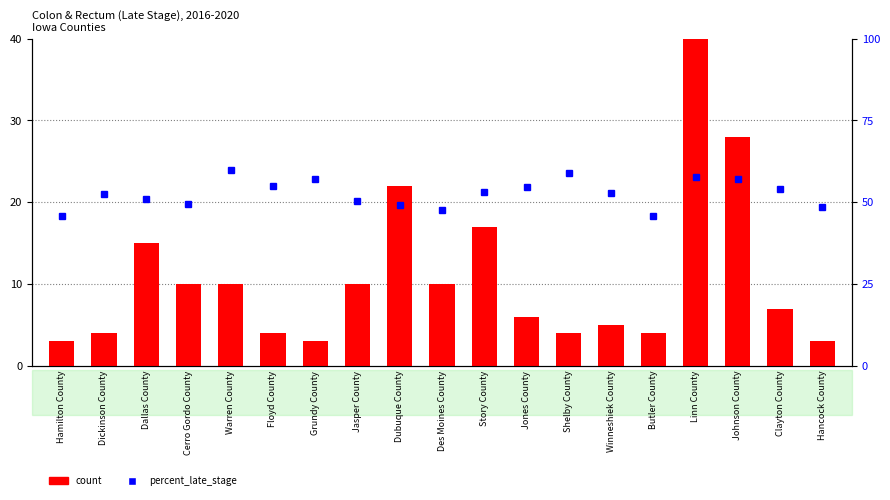

What position from the right is Linn County?

4